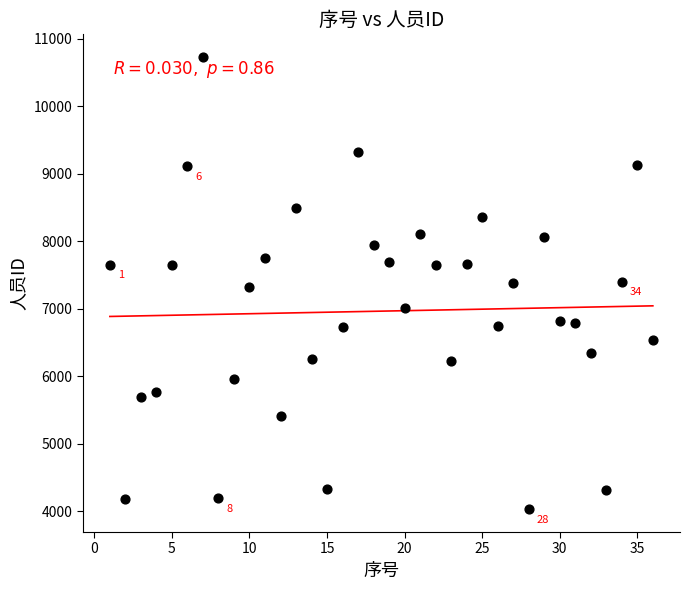

What is the range of Y values (max minus min)?

6705